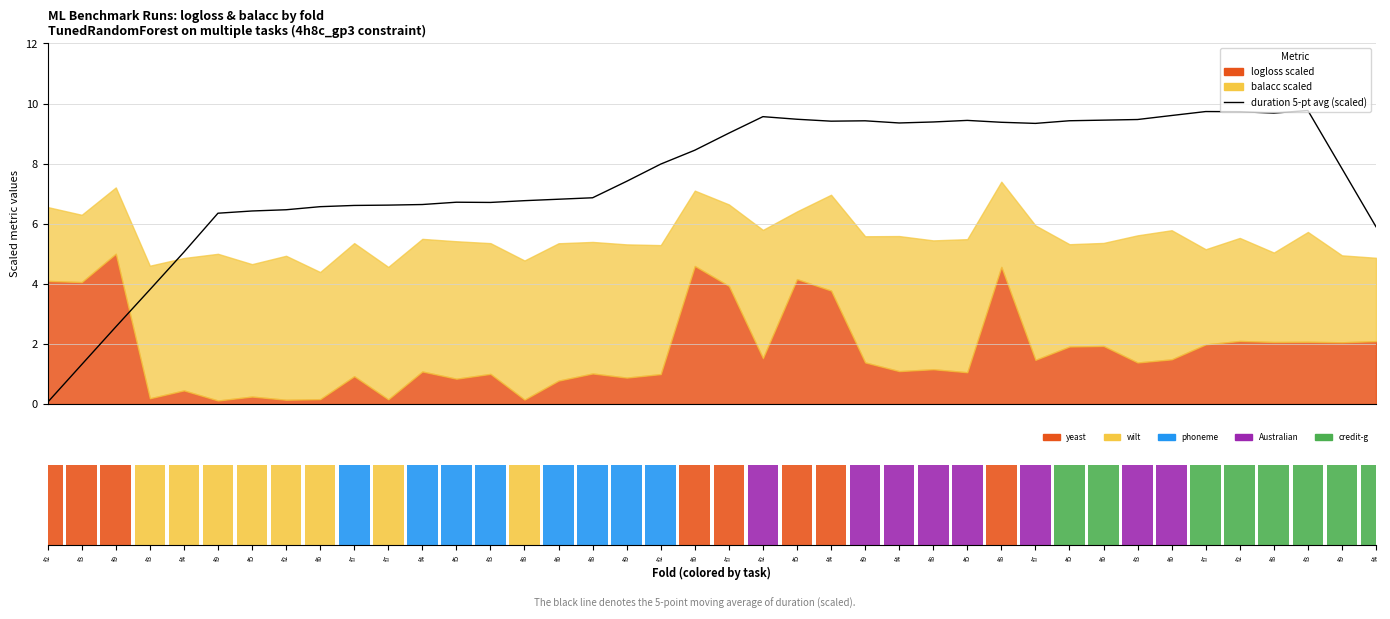

Reading left to right, list all the values displayed in this chart.

duration 5-pt avg (scaled): 0.1	1.3	2.6	3.8	5.1	6.3	6.4	6.5	6.6	6.6	6.6	6.6	6.7	6.7	6.8	6.8	6.9	7.4	8.0	8.4	9.0	9.6	9.5	9.4	9.4	9.4	9.4	9.4	9.4	9.3	9.4	9.4	9.5	9.6	9.7	9.7	9.7	9.8	7.8	5.9
task: 1.0	1.0	1.0	1.0	1.0	1.0	1.0	1.0	1.0	1.0	1.0	1.0	1.0	1.0	1.0	1.0	1.0	1.0	1.0	1.0	1.0	1.0	1.0	1.0	1.0	1.0	1.0	1.0	1.0	1.0	1.0	1.0	1.0	1.0	1.0	1.0	1.0	1.0	1.0	1.0